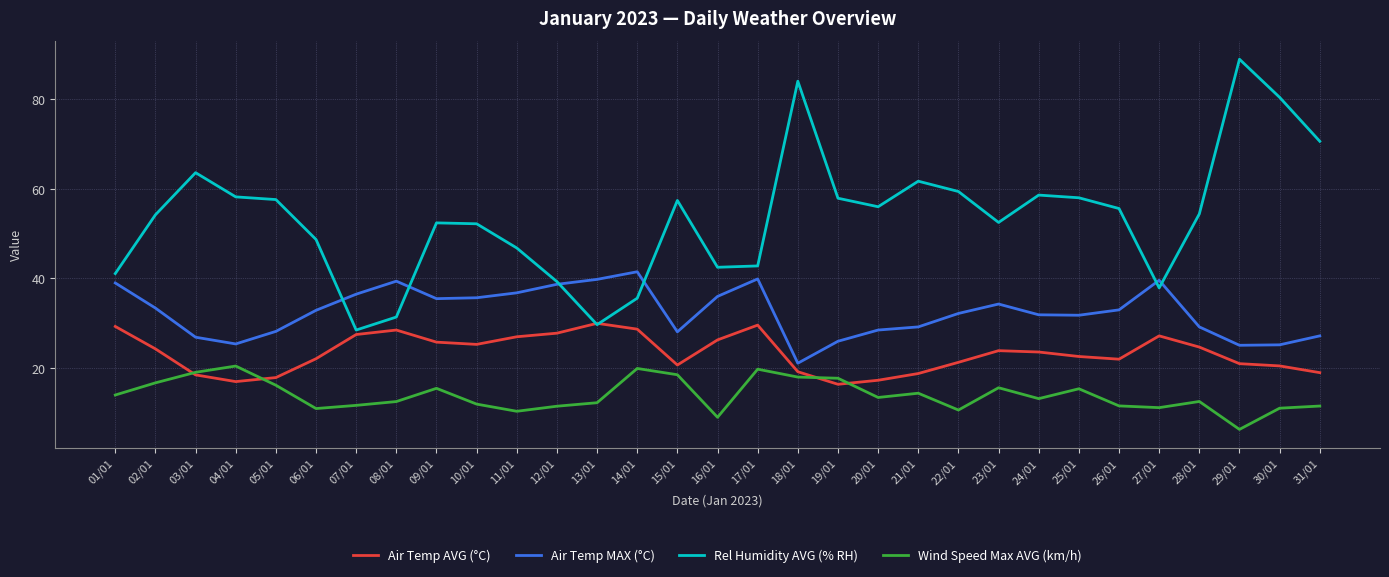

What is the highest value of the Rel Humidity AVG (% RH) series?

88.9